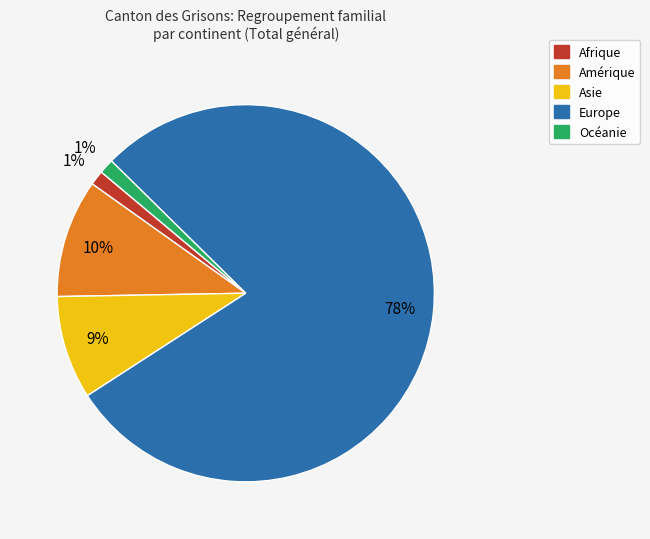

Combined, do Amérique and Europe account for over 50%?

Yes